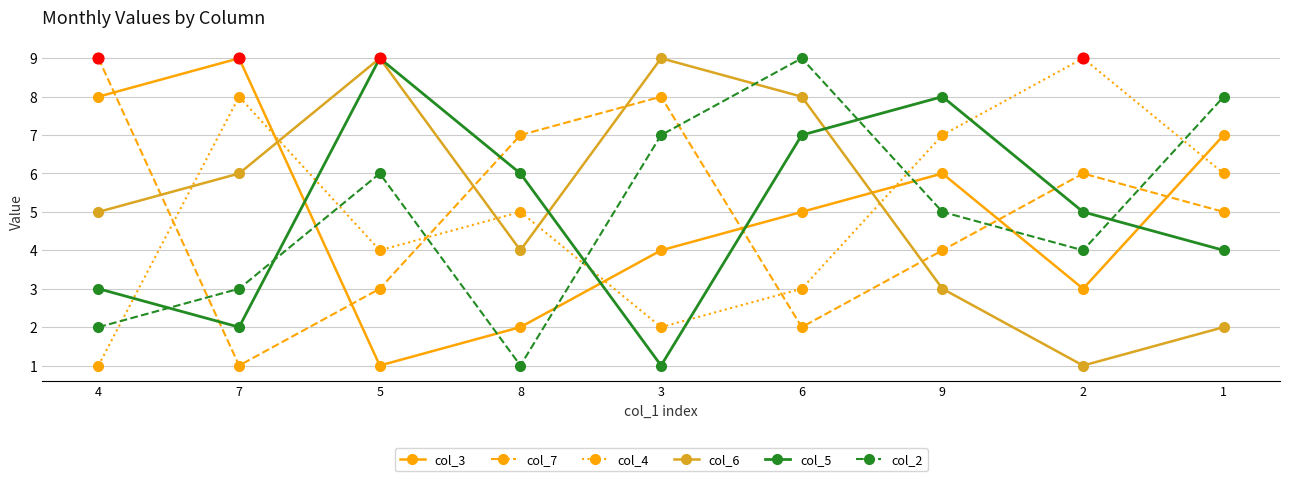

At which category is the sum across all series the highest?

6